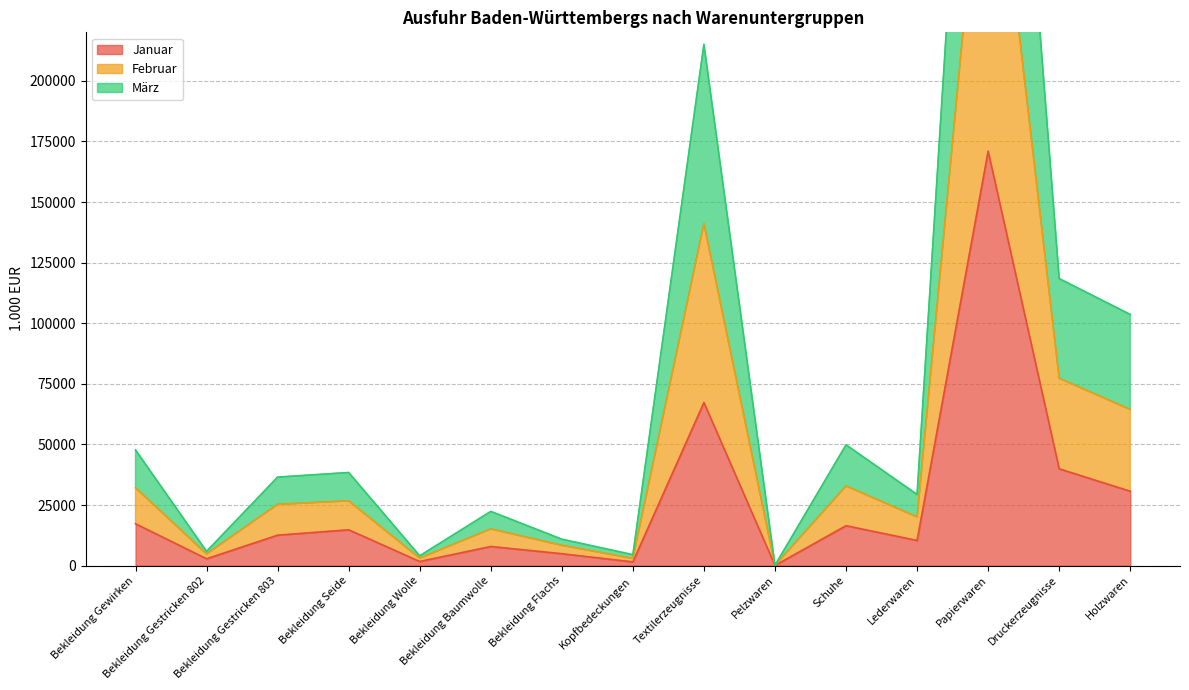

What is the difference between the second highest and second lowest values in the Januar series?

65759.4